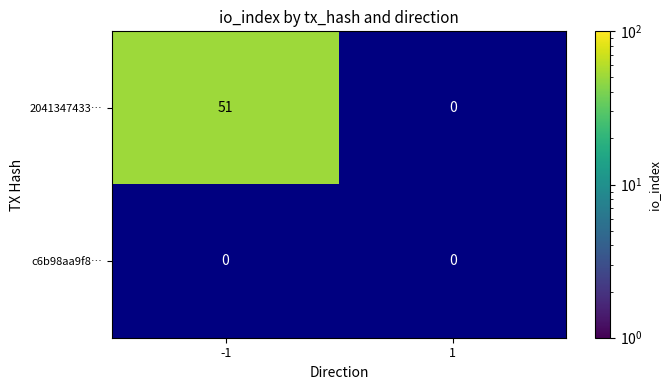

How many data points in 2041347433… are less than 51?

1